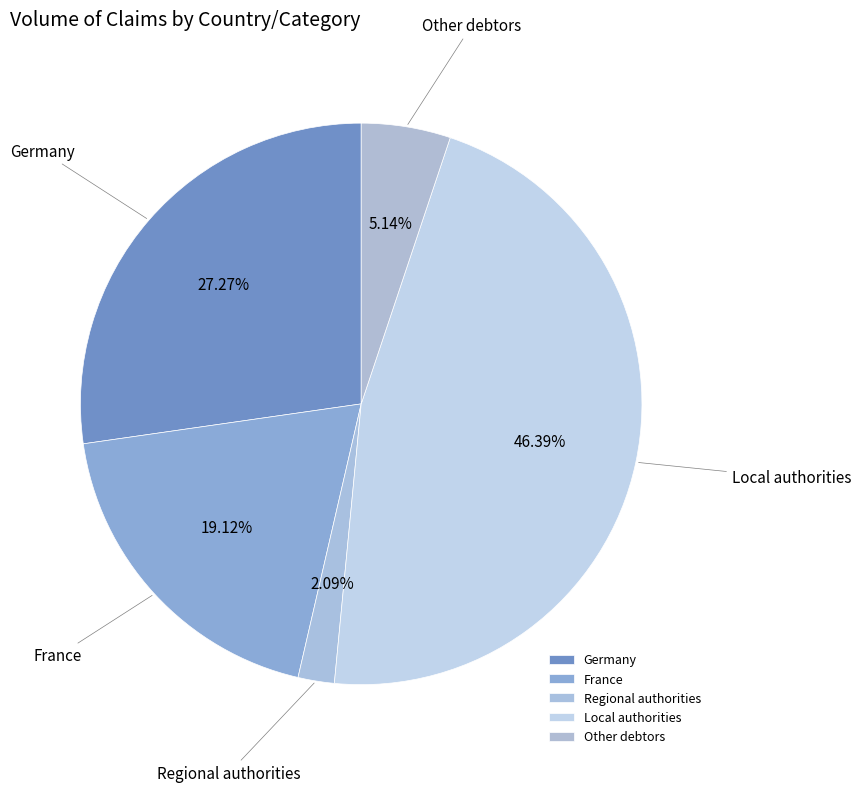

Is Local authorities the majority of the pie?

No